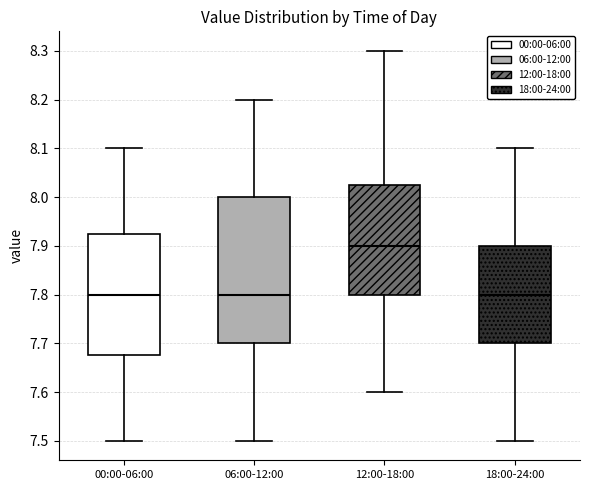

Reading left to right, transcribe this box plot: for each box, give where its median line is, the range the box spans, and where its two whiskers end, as read against the y-axis. The values are not printed on the chart, so give them approximately, as read against the axis.

00:00-06:00: median 7.80, box 7.68 to 7.93, whiskers 7.50 to 8.10
06:00-12:00: median 7.80, box 7.70 to 8.00, whiskers 7.50 to 8.20
12:00-18:00: median 7.90, box 7.80 to 8.03, whiskers 7.60 to 8.30
18:00-24:00: median 7.80, box 7.70 to 7.90, whiskers 7.50 to 8.10